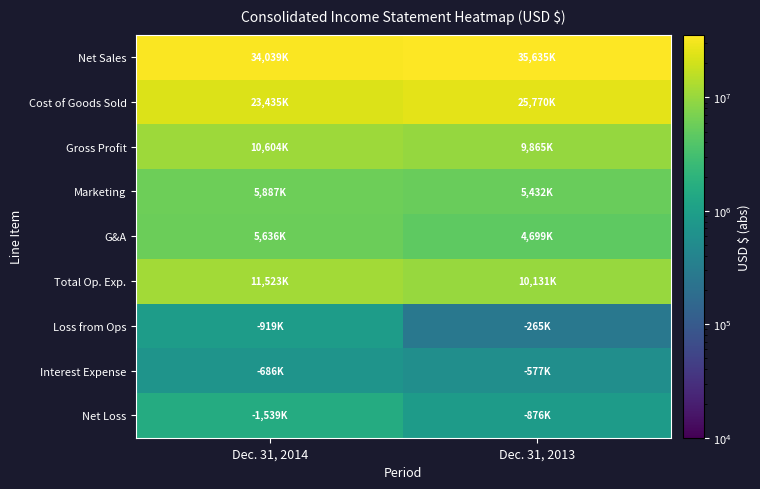

At how many categories does at least one series exceed 14452945?

2